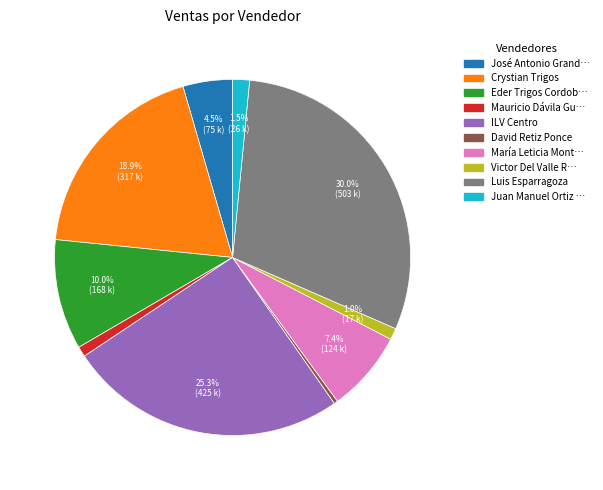

Does any single category account for the majority?

No